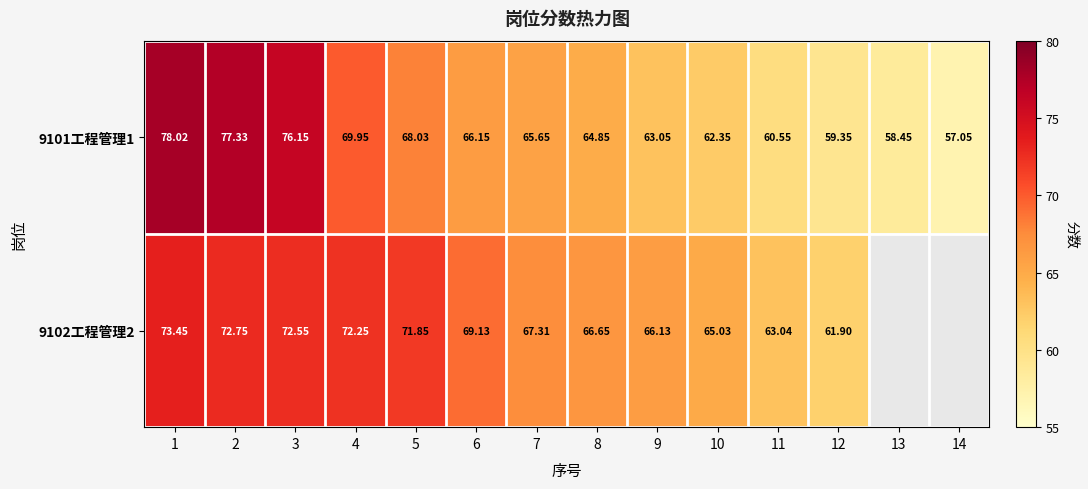

What is the average value of the 9101工程管理1 series?

66.2